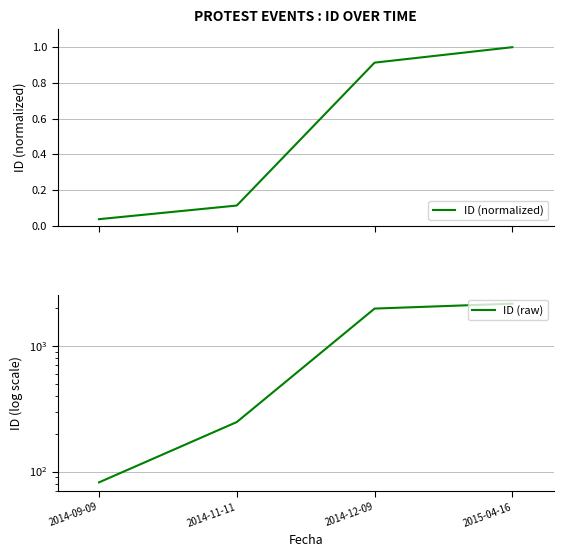

The value of ID (raw) at 2014-12-09 is 1987.0. True or false?

True